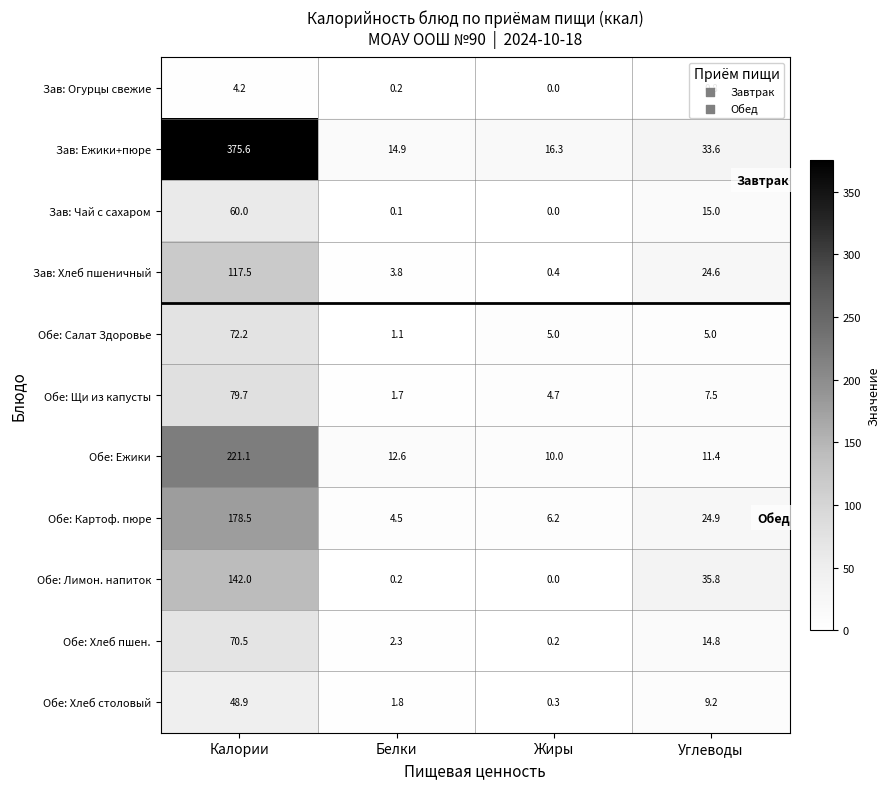

How many categories are shown in the chart?

4